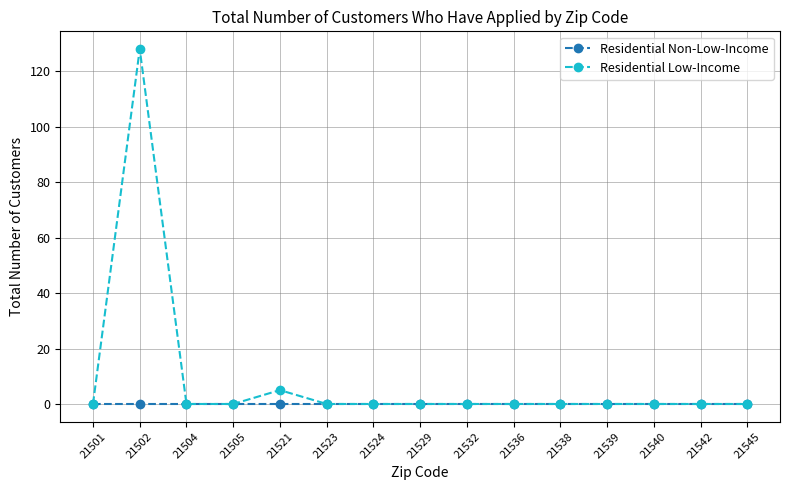

Which series has the largest range (max minus min)?

Residential Low-Income